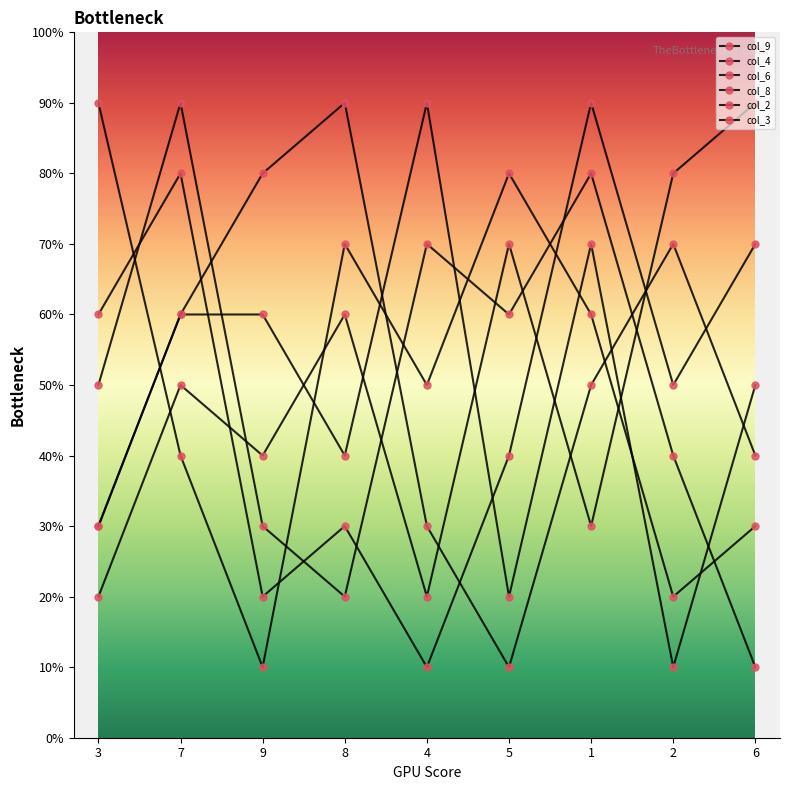

Read the col_9 value at 8.

4